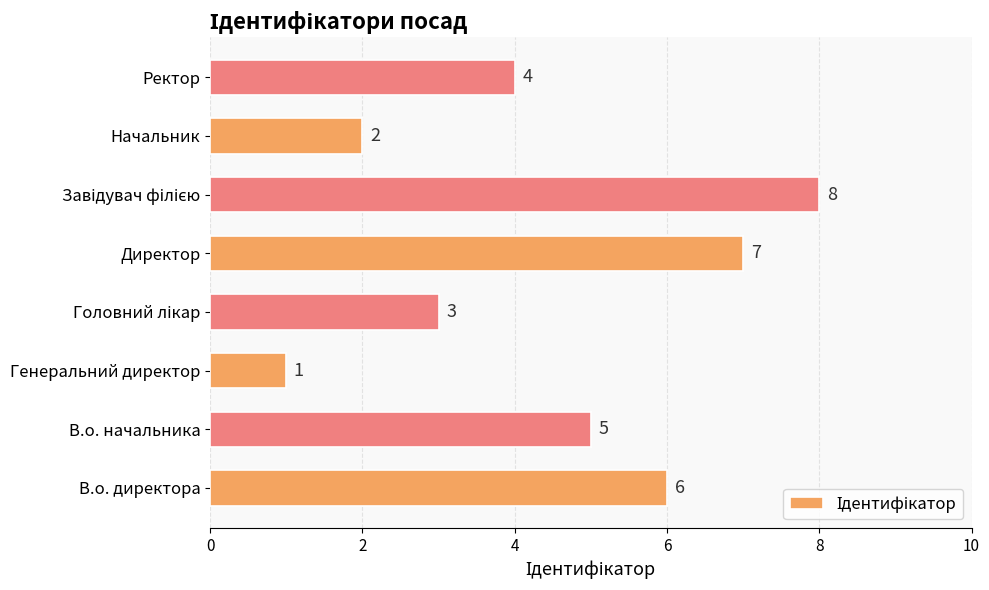

Approximately how many times larger is the value at В.о. директора compared to Генеральний директор?

6.0